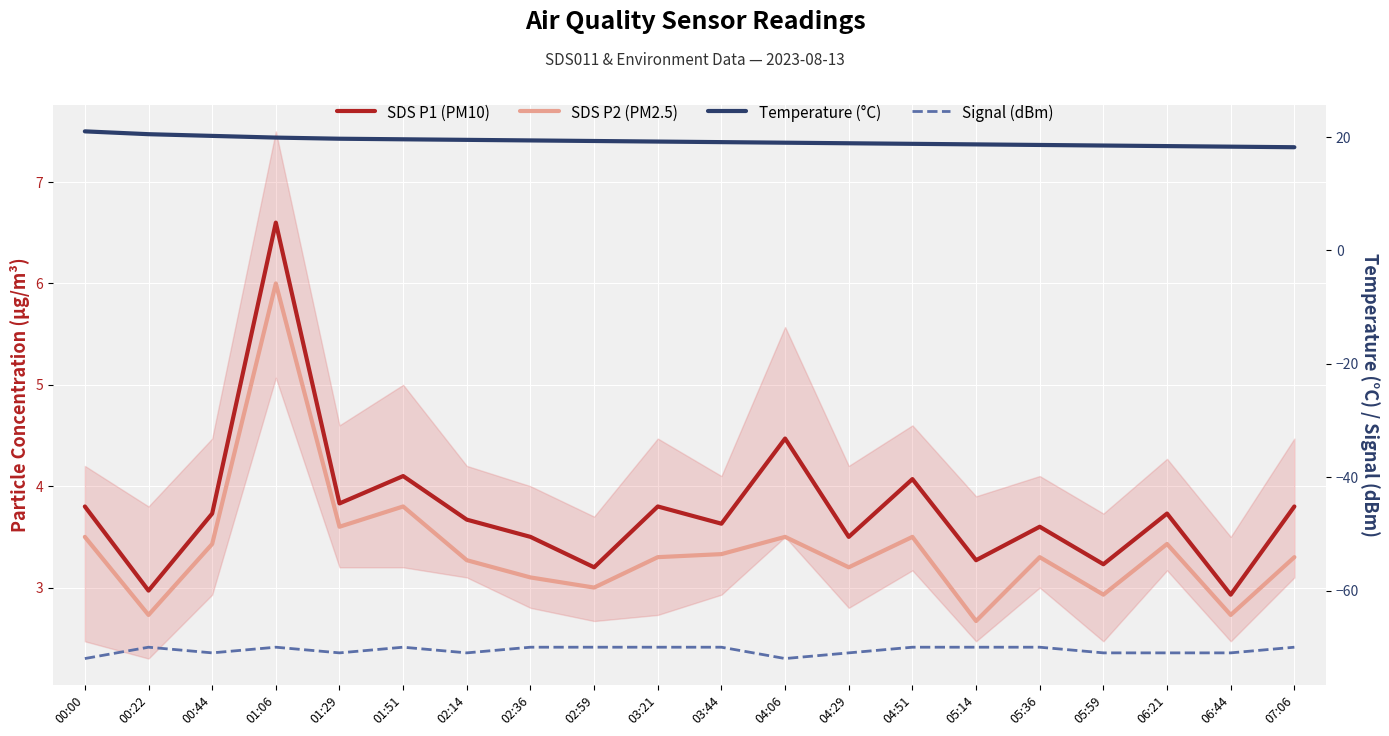

Between 06:21 and 01:51, which is larger?

01:51